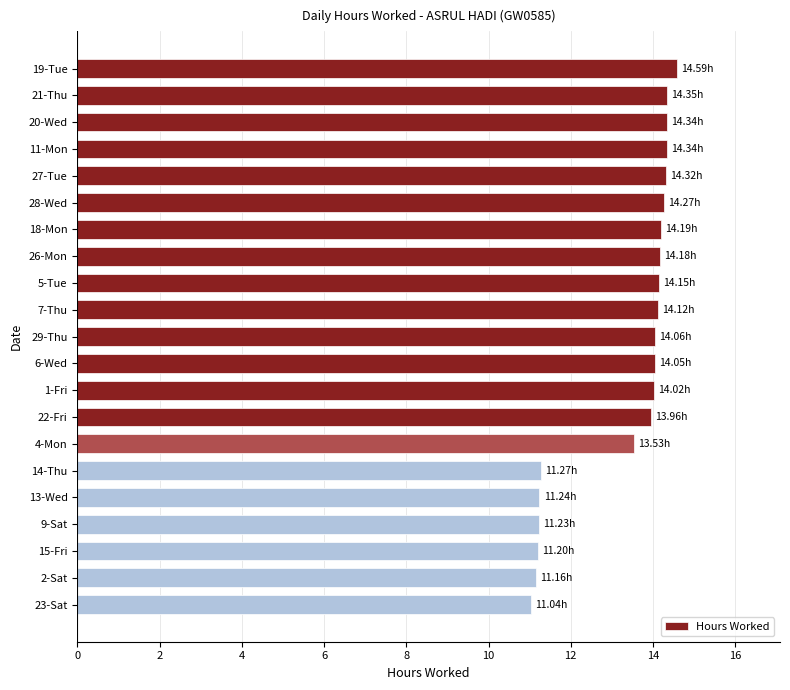

What is the difference between the second highest and minimum values?

3.3